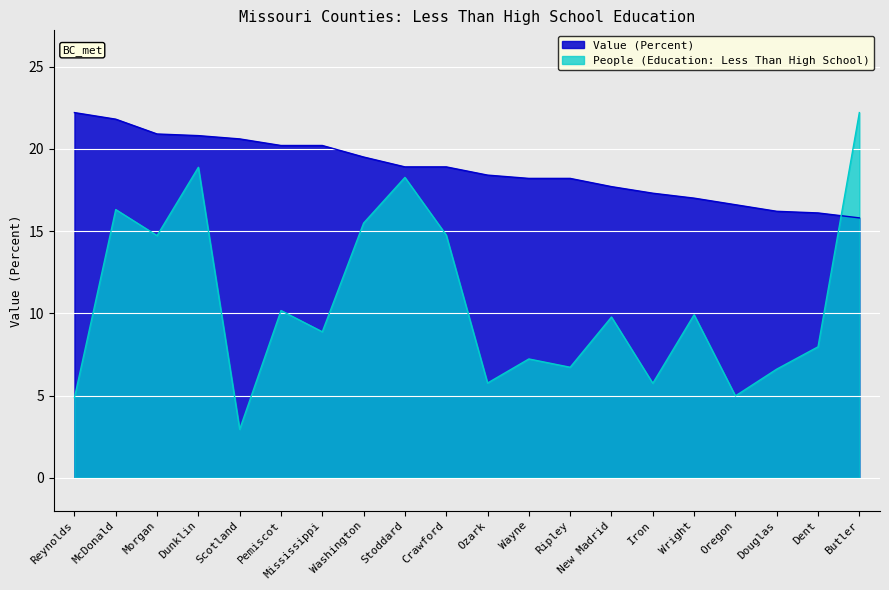

True or false: Value (Percent) and People (Education: Less Than High School) intersect in this chart.

True